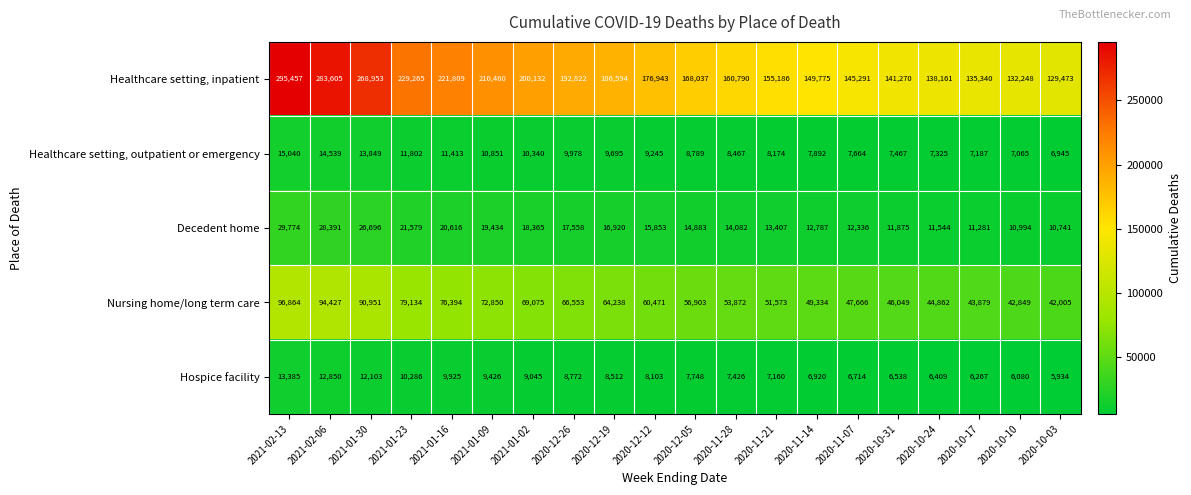

What is the difference between the maximum and minimum values in the Healthcare setting, outpatient or emergency series?

8095